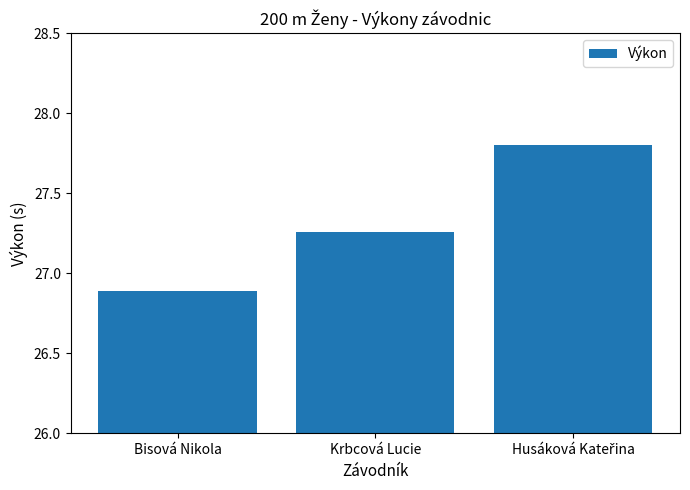

What is the maximum value shown in the chart?

27.8